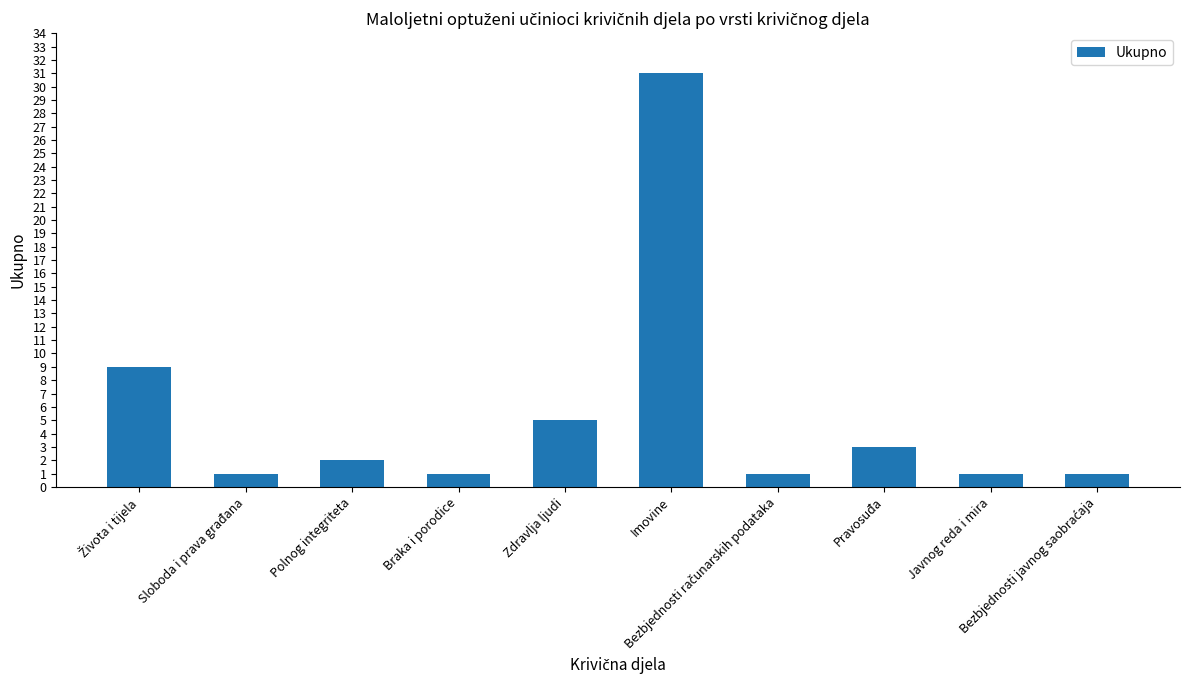

What is the difference between the maximum and minimum values?

30